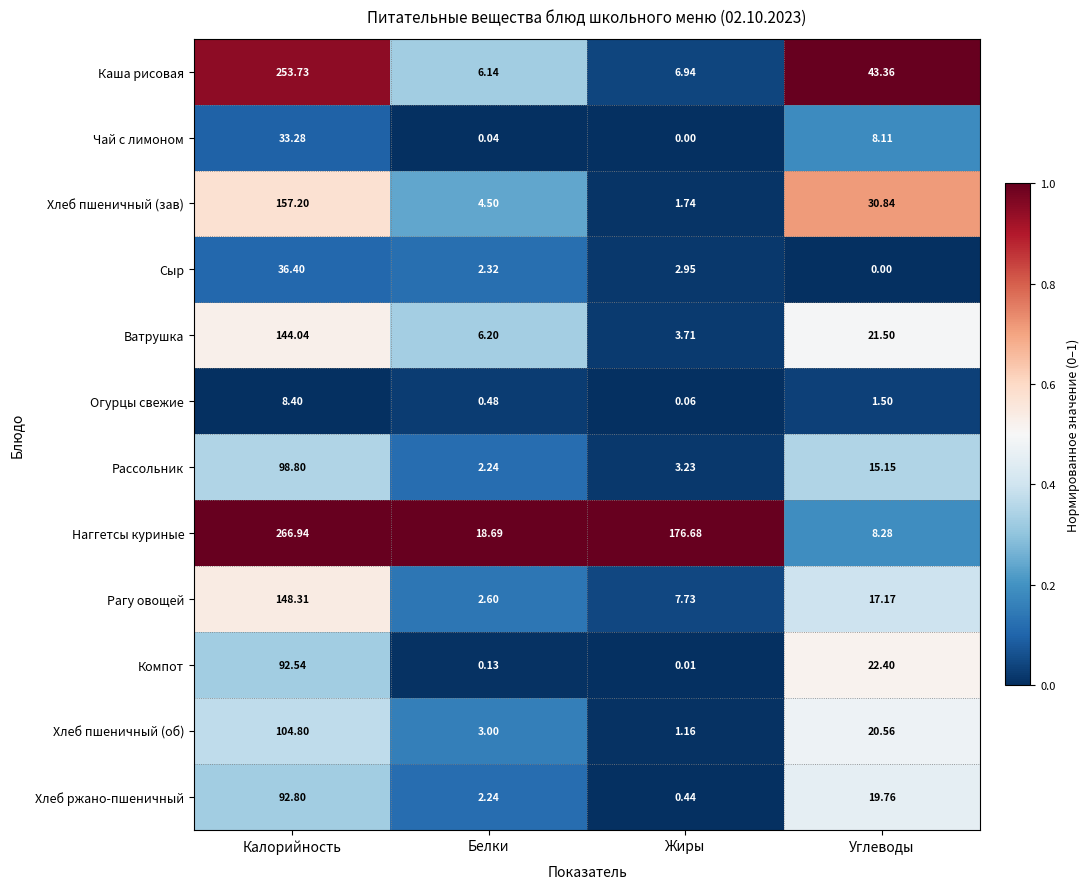

List the series in order of their peak value, highest first.

Наггетсы куриные, Каша рисовая, Хлеб пшеничный (зав), Рагу овощей, Ватрушка, Хлеб пшеничный (об), Рассольник, Хлеб ржано-пшеничный, Компот, Сыр, Чай с лимоном, Огурцы свежие